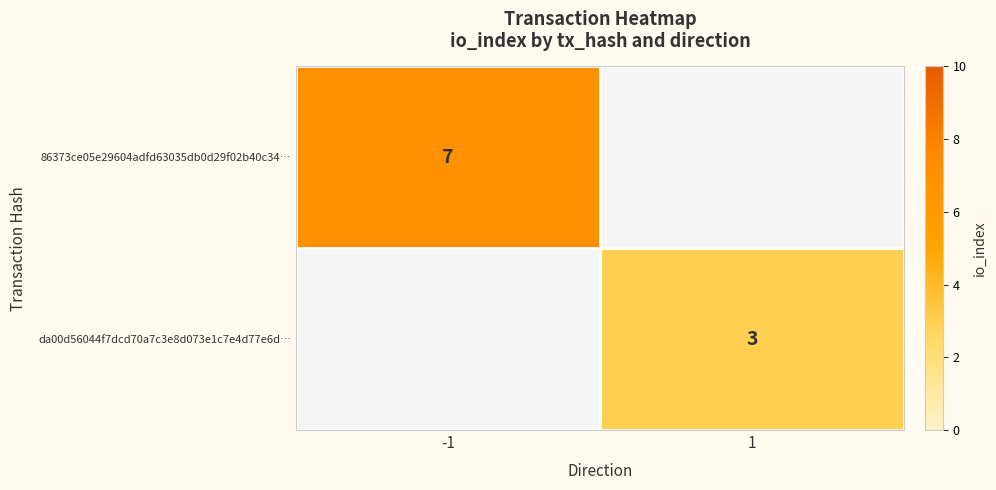

How many distinct data groups are displayed?

2